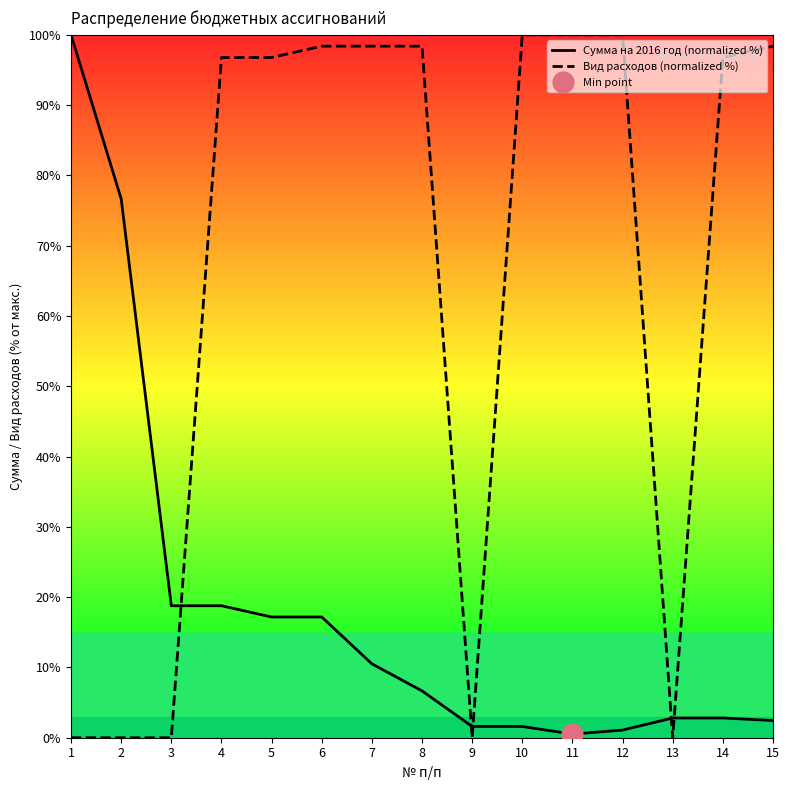

At which category is the sum across all series the highest?

6